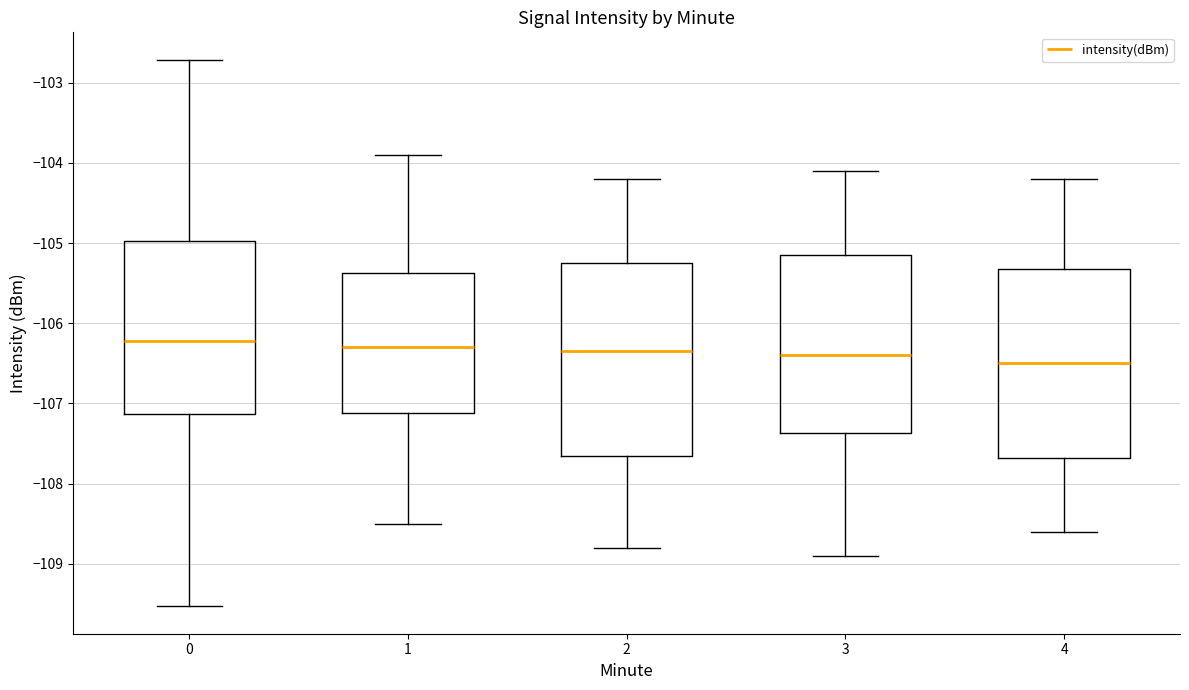

Reading left to right, transcribe this box plot: for each box, give where its median line is, the range the box spans, and where its two whiskers end, as read against the y-axis. The values are not printed on the chart, so give them approximately, as read against the axis.

0: median -106.2, box -107.1 to -105.0, whiskers -109.5 to -102.7
1: median -106.3, box -107.1 to -105.4, whiskers -108.5 to -103.9
2: median -106.3, box -107.6 to -105.2, whiskers -108.8 to -104.2
3: median -106.4, box -107.4 to -105.1, whiskers -108.9 to -104.1
4: median -106.5, box -107.7 to -105.3, whiskers -108.6 to -104.2